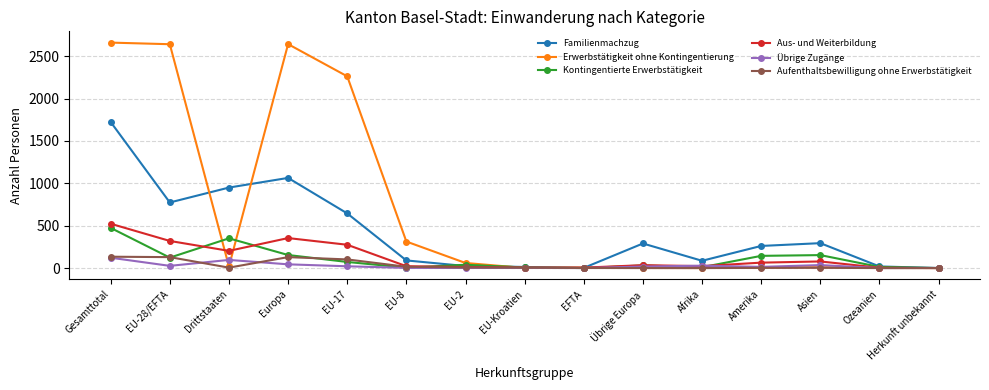

At which label does Kontingentierte Erwerbstätigkeit reach its peak?

Gesamttotal